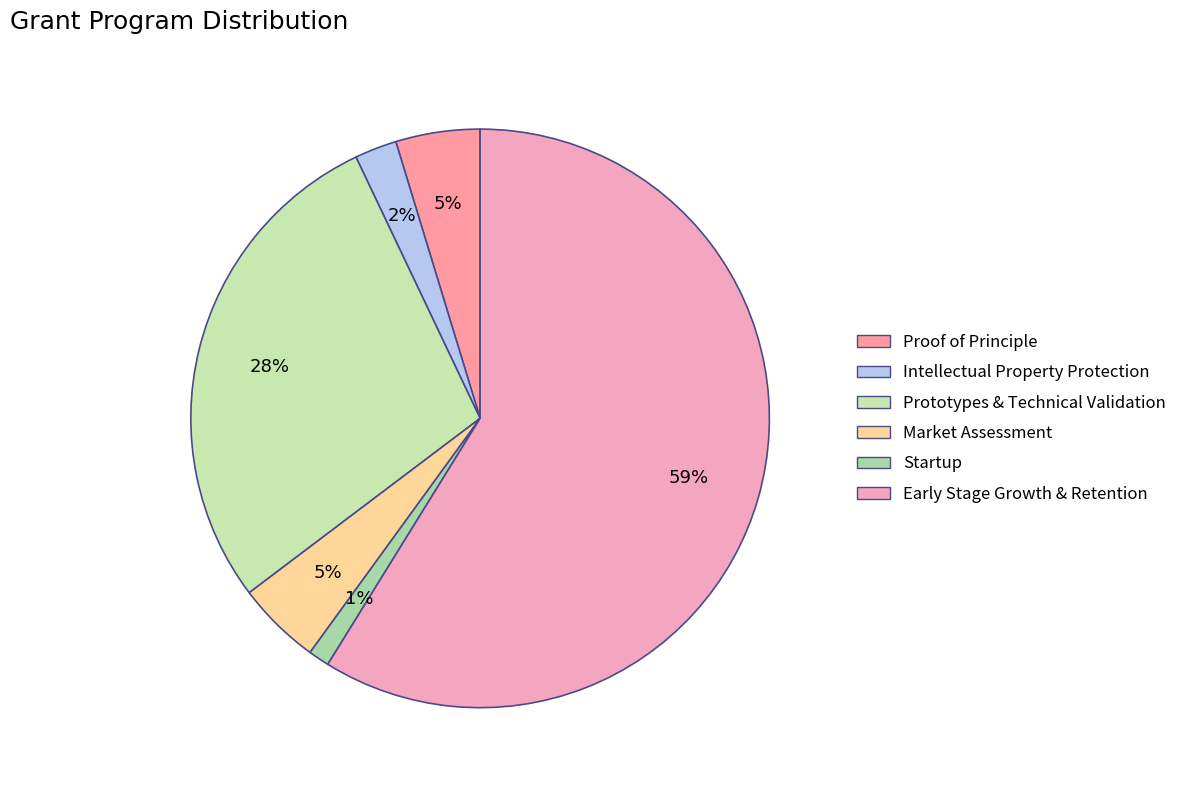

What is the largest slice in the pie chart?

Early Stage Growth & Retention